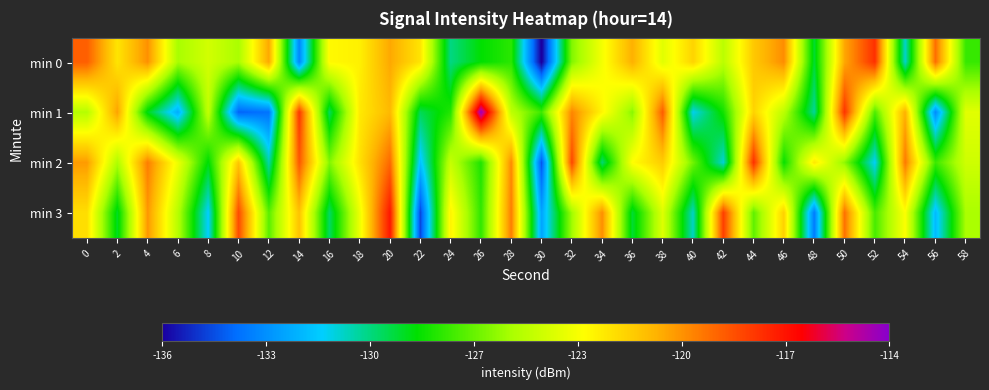

List the series in order of their peak value, highest first.

min 1, min 3, min 2, min 0